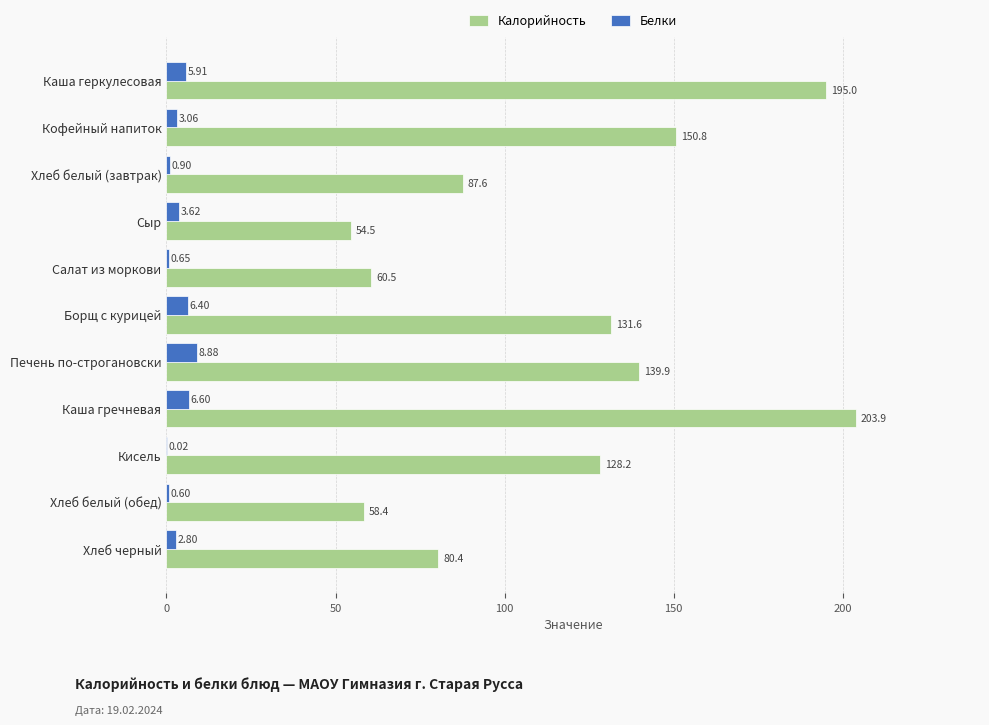

Which category has the highest value across all series?

Каша гречневая